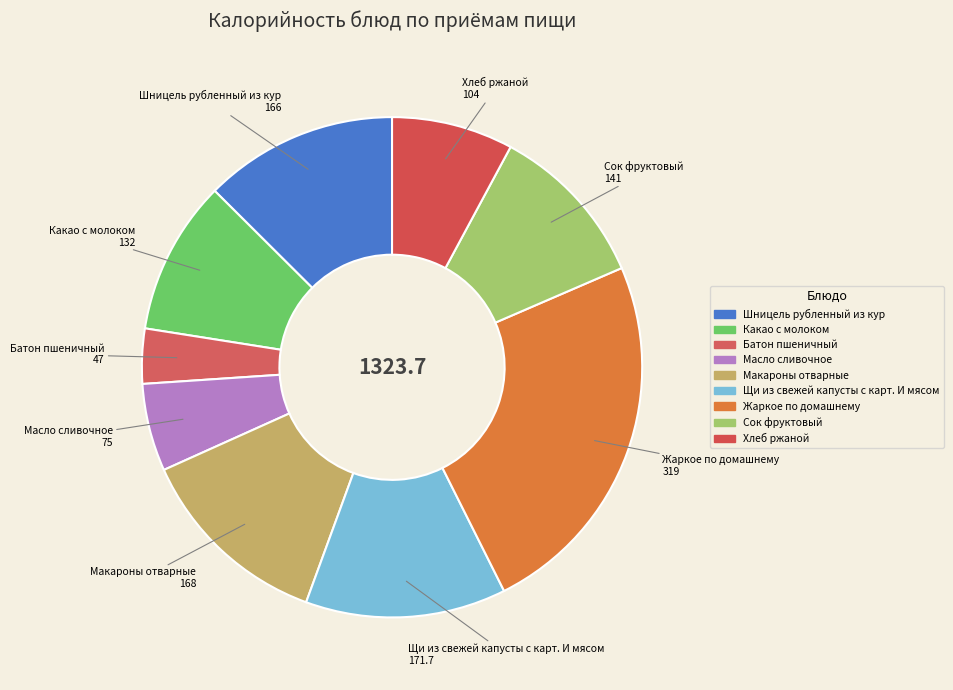

Is the sum of Макароны отварные and Жаркое по домашнему greater than half?

No